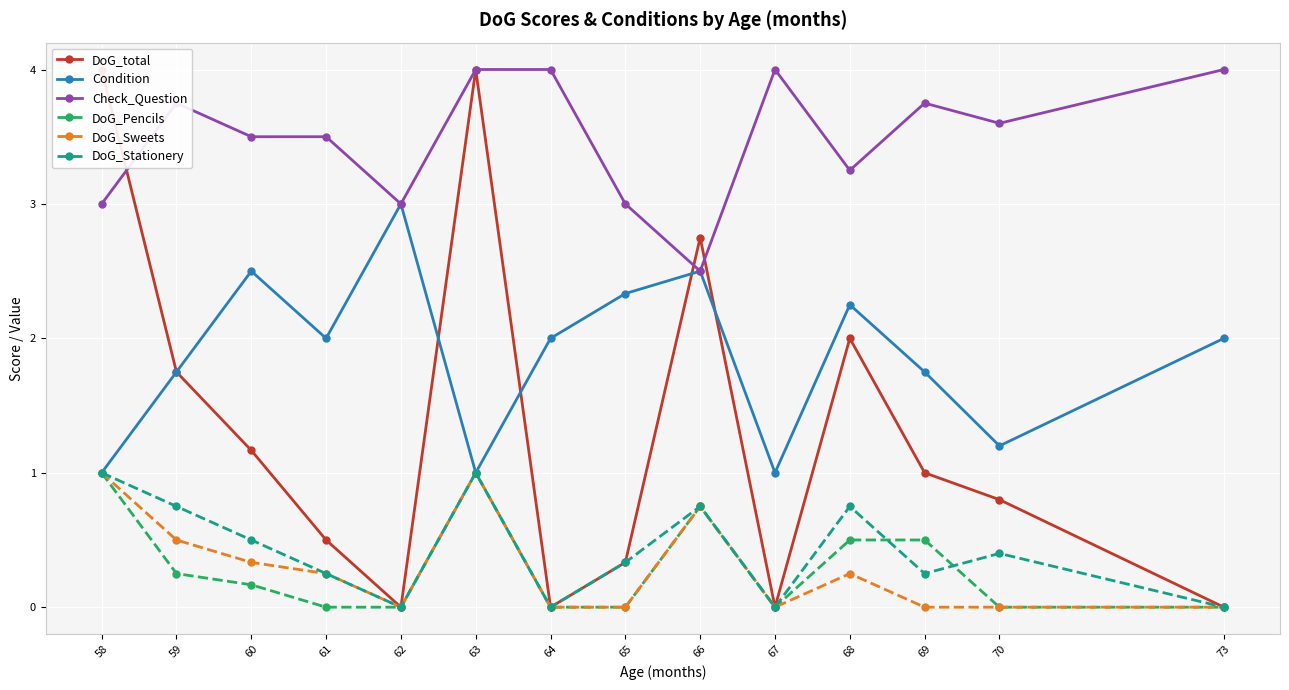

In DoG_total, how many points are higher than both neighbors (excluding endpoints)?

3